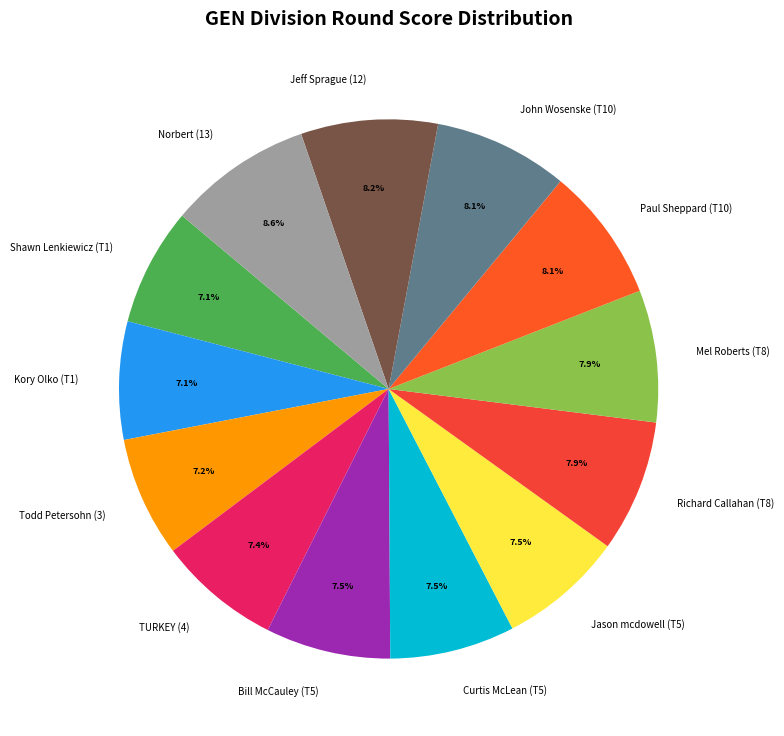

To the nearest percent, what is the average slice percentage?

8%